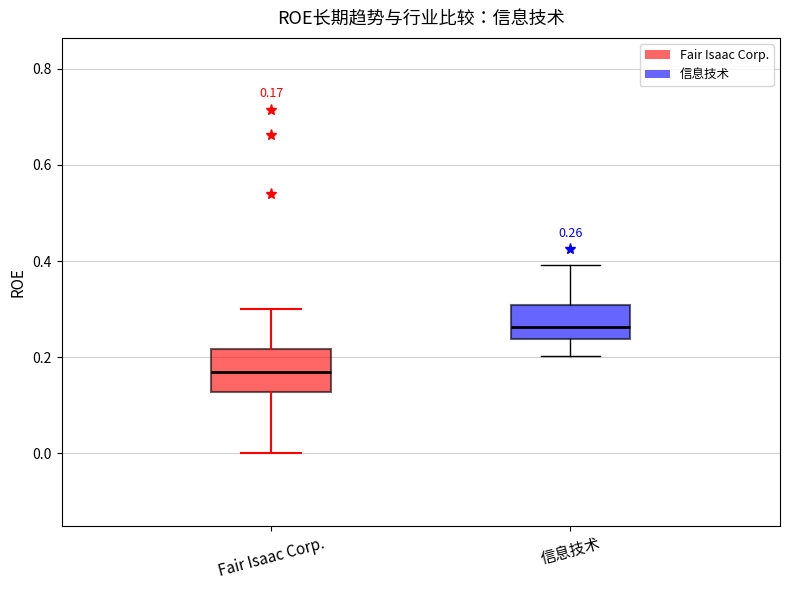

Comparing the boxes themselves (not the whiskers), which one is the tallest?

Fair Isaac Corp.